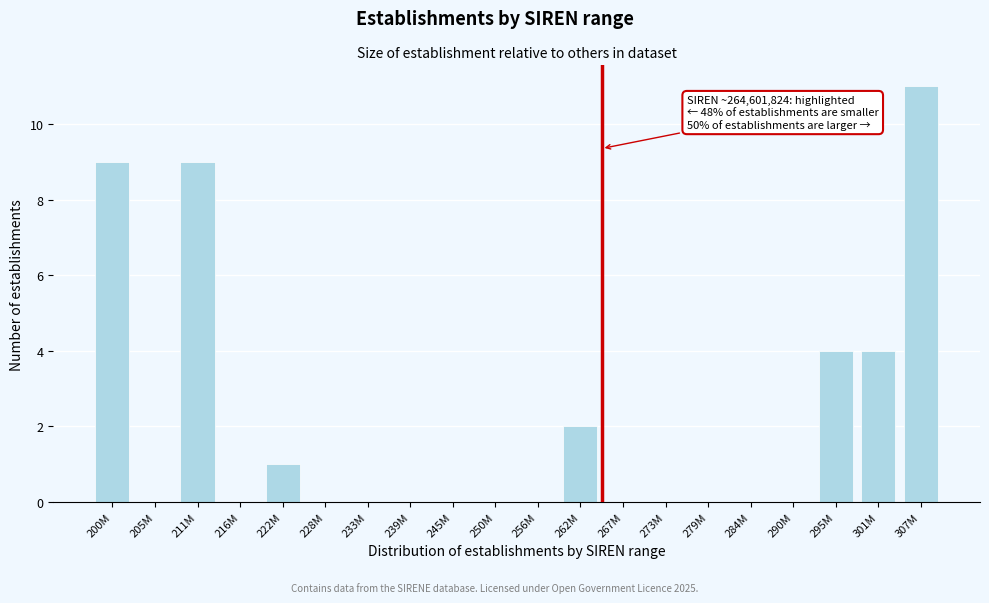

Reading left to right, list all the values displayed in this chart.

200M=9	205M=0	211M=9	216M=0	222M=1	228M=0	233M=0	239M=0	245M=0	250M=0	256M=0	262M=2	267M=0	273M=0	279M=0	284M=0	290M=0	295M=4	301M=4	307M=11